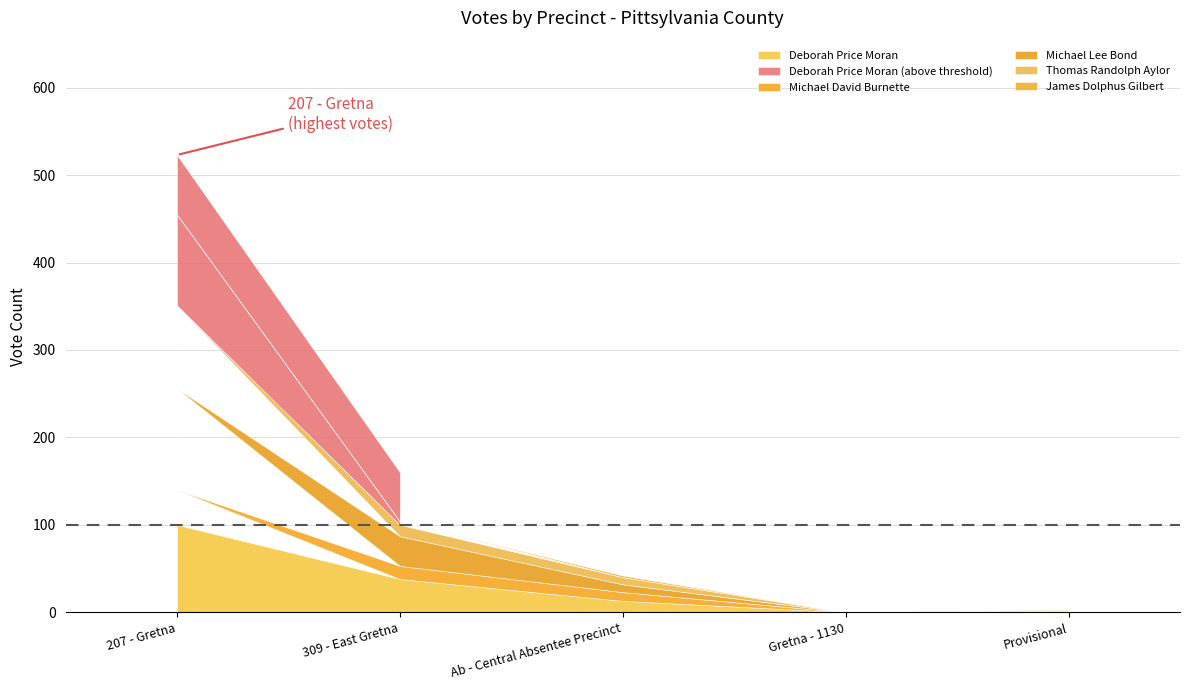

The Michael Lee Bond series shows 95 at 207 - Gretna. True or false?

True